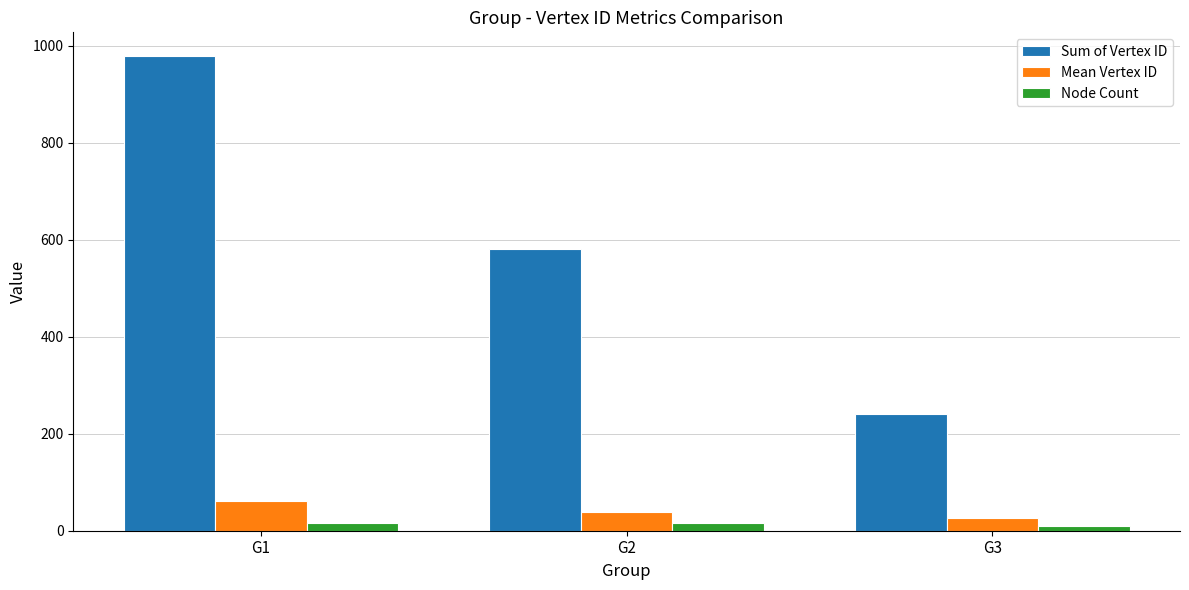

What is the value of the Node Count bar at the 3rd from the left?

9.0